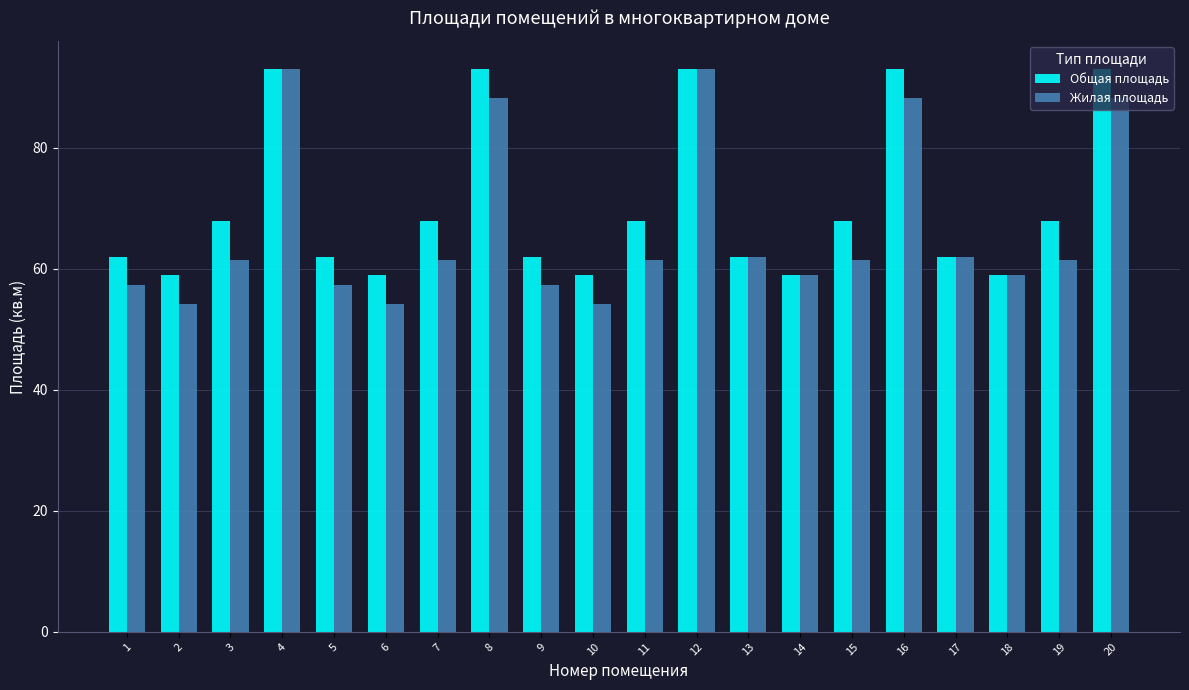

What is the average value of the Жилая площадь series?

66.7